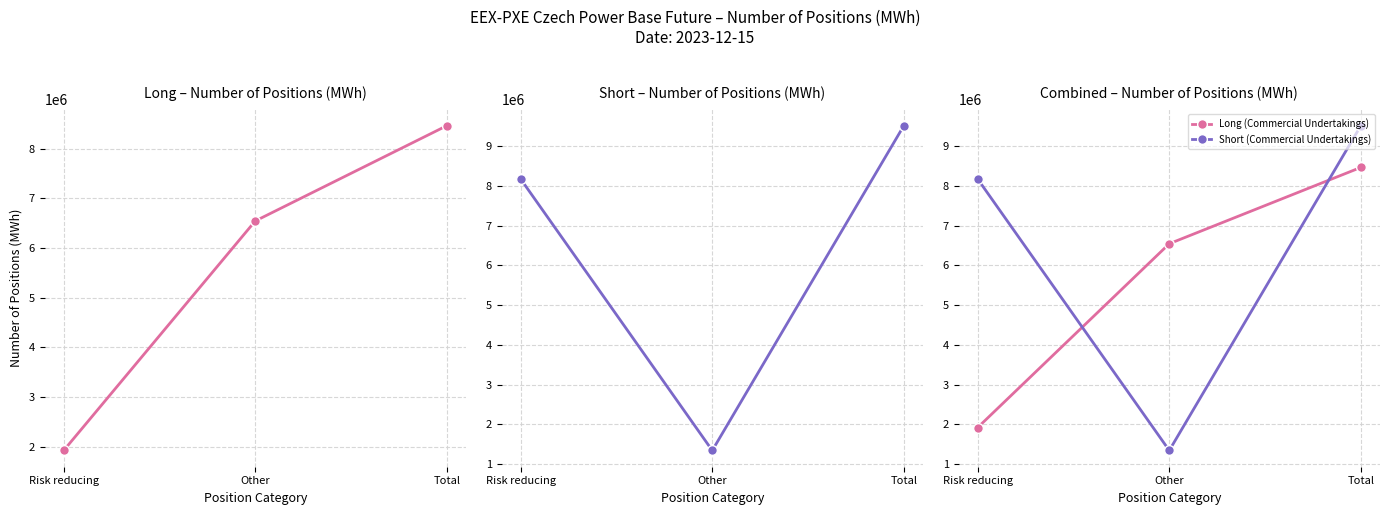

Reading left to right, extract all data points from this chart.

Long (Commercial Undertakings): 1920578	6546855	8467433
Short (Commercial Undertakings): 8174096	1342998	9517094